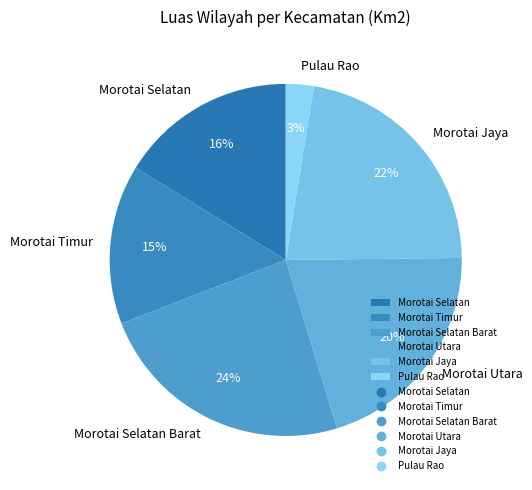

Which has a higher value, Morotai Utara or Morotai Jaya?

Morotai Jaya